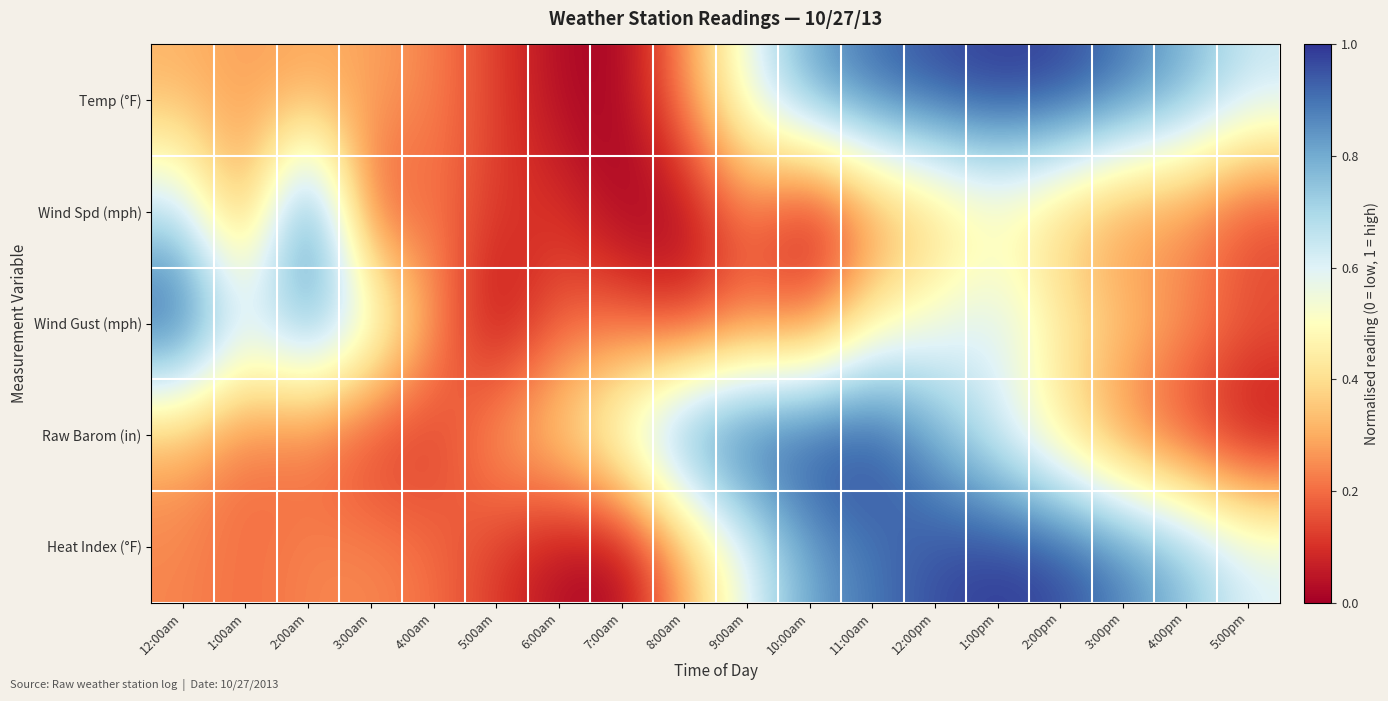

Reading left to right, list all the values displayed in this chart.

Temp (°F): 12:00am=0.3	1:00am=0.3	2:00am=0.3	3:00am=0.3	4:00am=0.2	5:00am=0.1	6:00am=0.0	7:00am=0.0	8:00am=0.3	9:00am=0.6	10:00am=0.8	11:00am=0.9	12:00pm=1.0	1:00pm=1.0	2:00pm=1.0	3:00pm=0.9	4:00pm=0.8	5:00pm=0.7
Wind Spd (mph): 12:00am=0.7	1:00am=0.2	2:00am=1.0	3:00am=0.1	4:00am=0.2	5:00am=0.1	6:00am=0.1	7:00am=0.0	8:00am=0.0	9:00am=0.2	10:00am=0.0	11:00am=0.2	12:00pm=0.3	1:00pm=0.4	2:00pm=0.3	3:00pm=0.2	4:00pm=0.2	5:00pm=0.1
Wind Gust (mph): 12:00am=1.0	1:00am=0.6	2:00am=0.8	3:00am=0.6	4:00am=0.3	5:00am=0.0	6:00am=0.2	7:00am=0.2	8:00am=0.1	9:00am=0.2	10:00am=0.2	11:00am=0.5	12:00pm=0.5	1:00pm=0.6	2:00pm=0.5	3:00pm=0.4	4:00pm=0.3	5:00pm=0.2
Raw Barom (in): 12:00am=0.3	1:00am=0.2	2:00am=0.2	3:00am=0.1	4:00am=0.1	5:00am=0.3	6:00am=0.4	7:00am=0.6	8:00am=0.9	9:00am=1.0	10:00am=1.0	11:00am=1.0	12:00pm=0.8	1:00pm=0.6	2:00pm=0.4	3:00pm=0.2	4:00pm=0.1	5:00pm=0.0
Heat Index (°F): 12:00am=0.2	1:00am=0.2	2:00am=0.2	3:00am=0.2	4:00am=0.2	5:00am=0.1	6:00am=0.0	7:00am=0.0	8:00am=0.3	9:00am=0.6	10:00am=0.8	11:00am=0.9	12:00pm=1.0	1:00pm=1.0	2:00pm=1.0	3:00pm=0.9	4:00pm=0.8	5:00pm=0.6